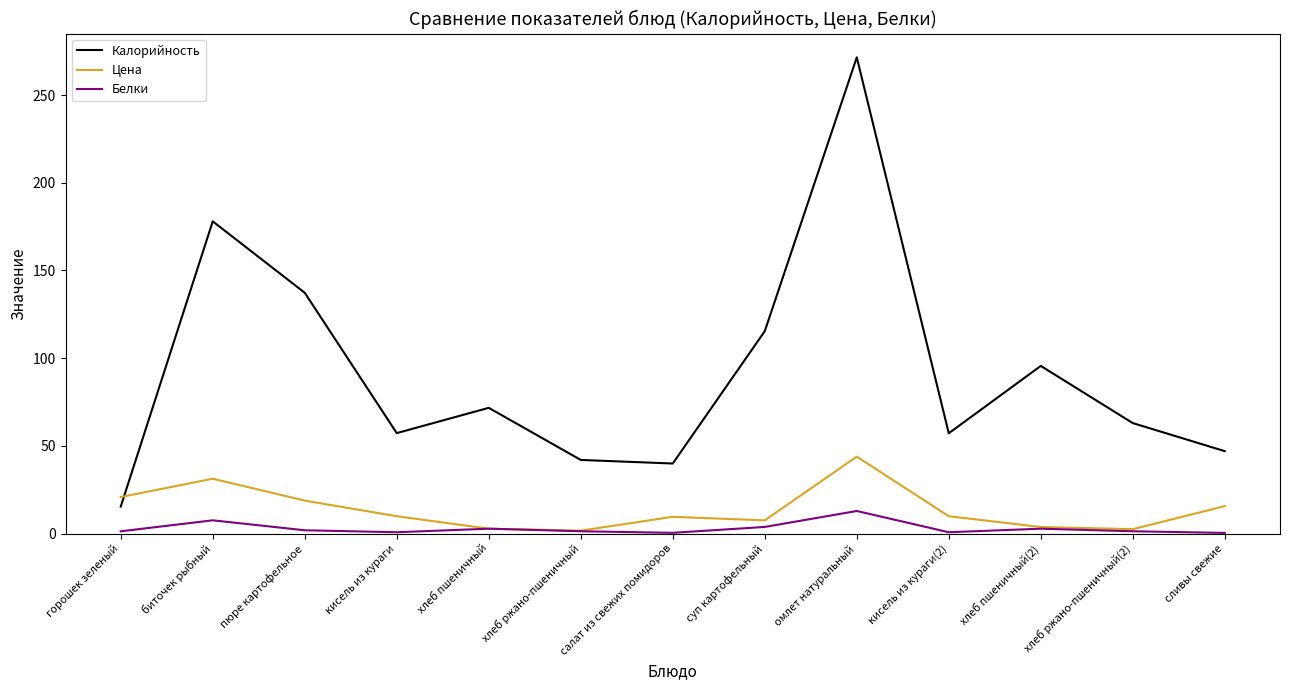

How many lines are shown in the chart?

3